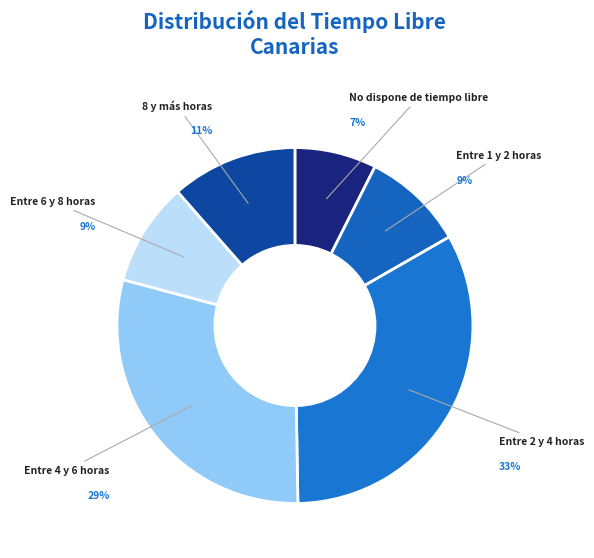

Is it true that Entre 1 y 2 horas is 9% of the pie?

True